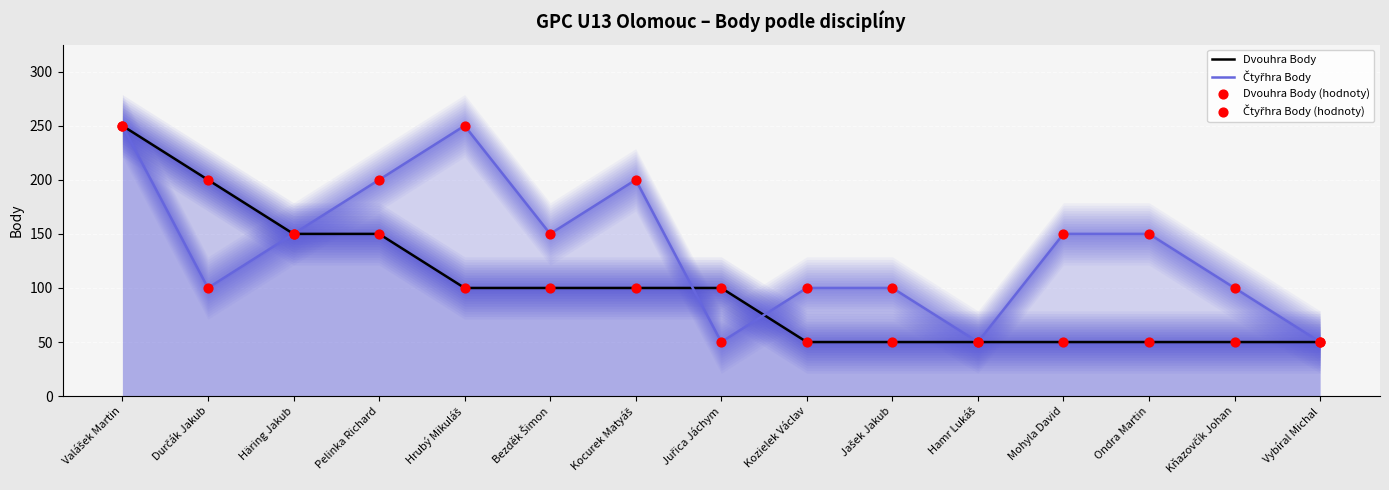

At which category is the sum across all series the highest?

Valášek Martin